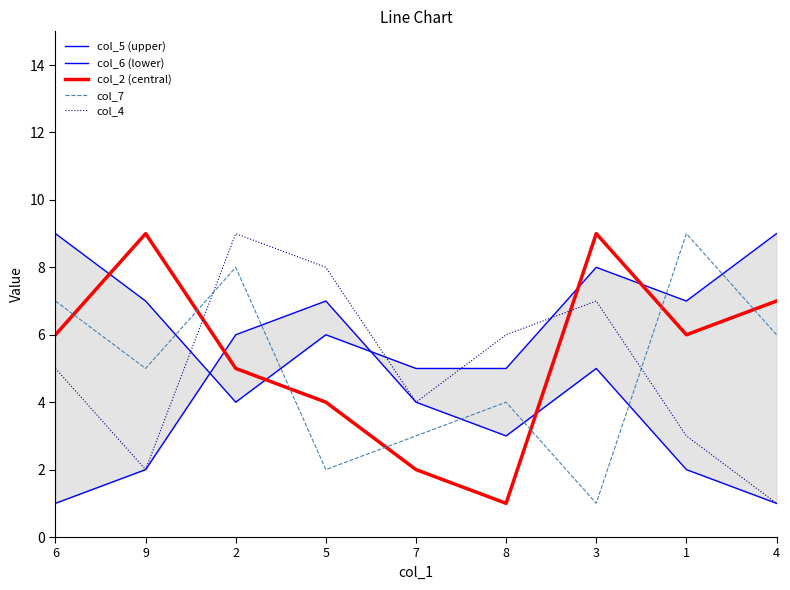

True or false: col_5 (upper) and col_6 (lower) intersect in this chart.

True